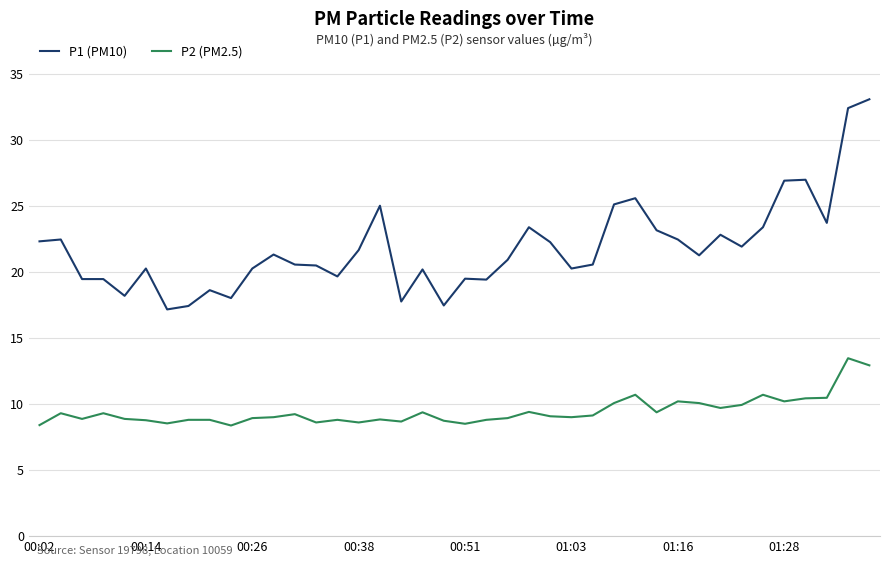

Which series has the largest range (max minus min)?

P1 (PM10)